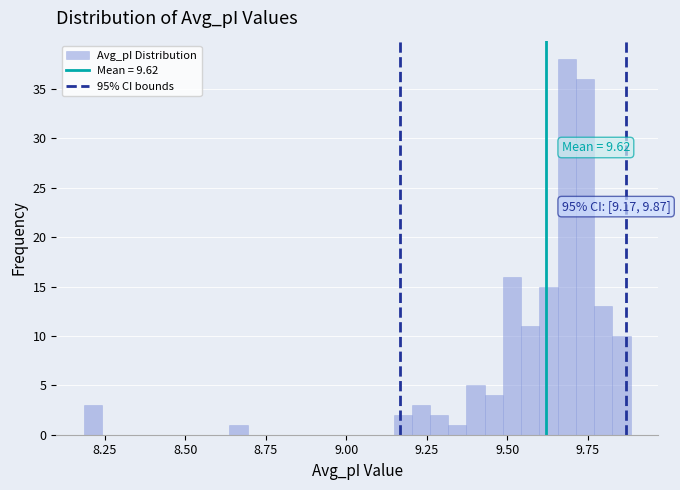

Read against the x-axis, roughly where is the centre of the tallest bar?

9.70